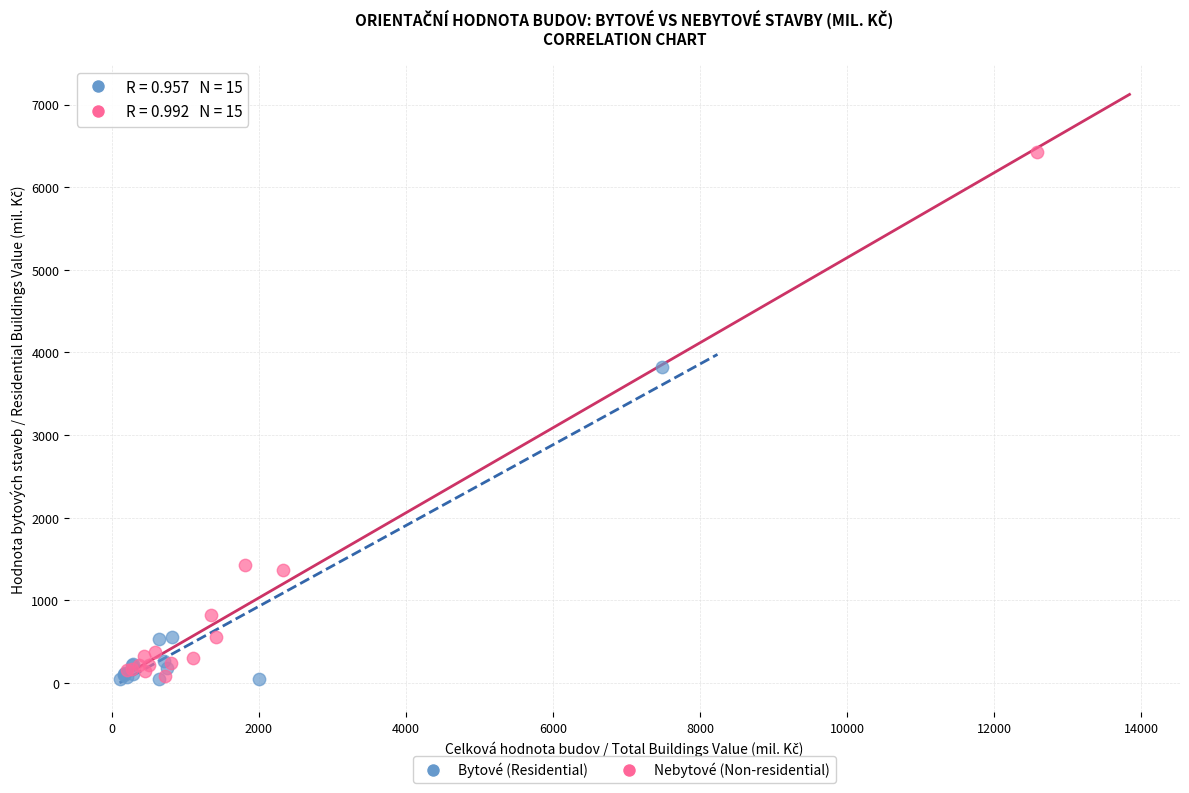

Which series contains the highest Y value?

Nebytové (Non-residential)